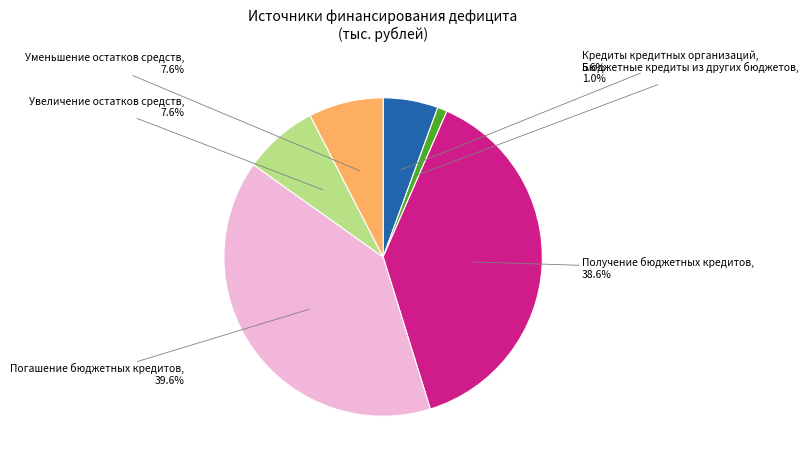

Is there any slice that represents more than half of the pie?

No